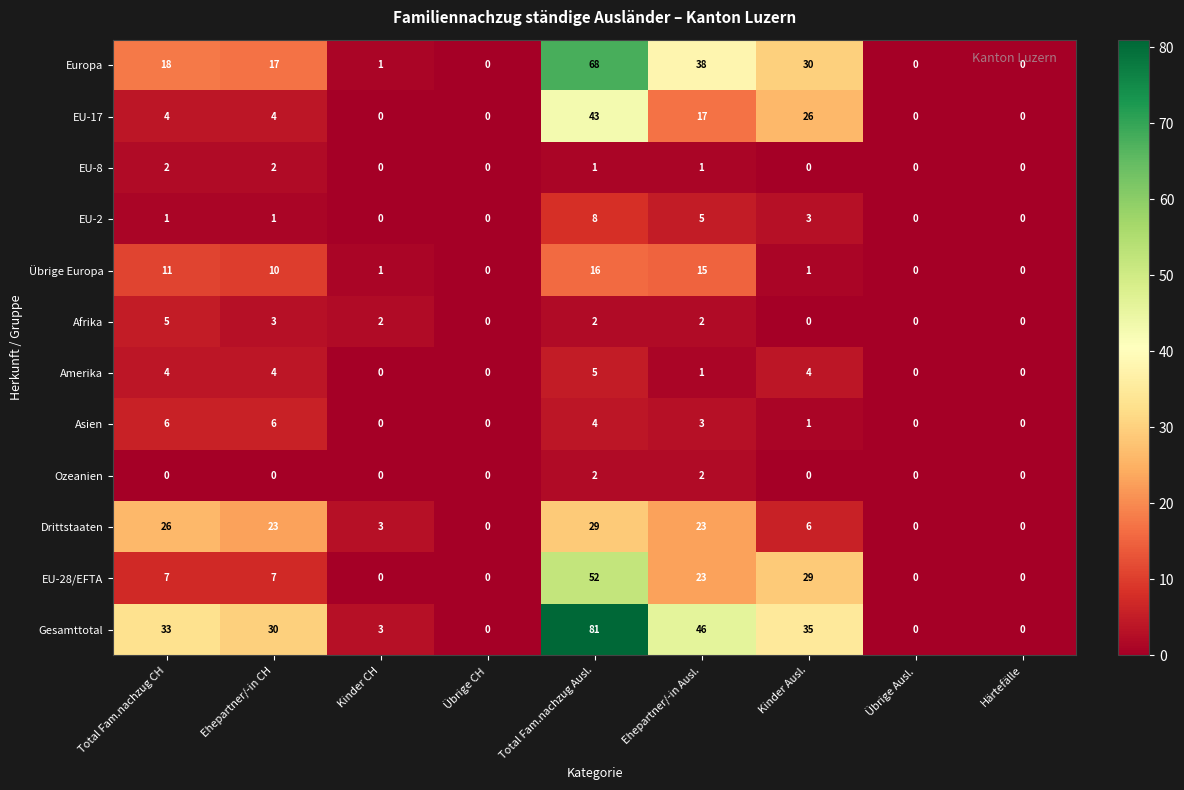

Is it true that Afrika equals 0 at Übrige Ausl.?

True